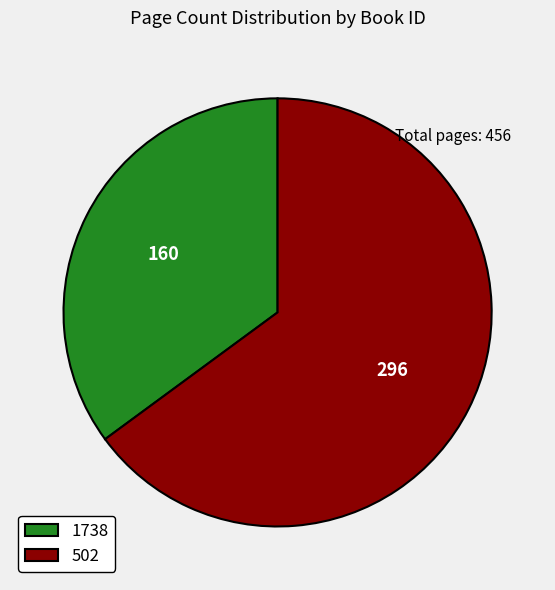

Is there a majority slice in this chart?

Yes